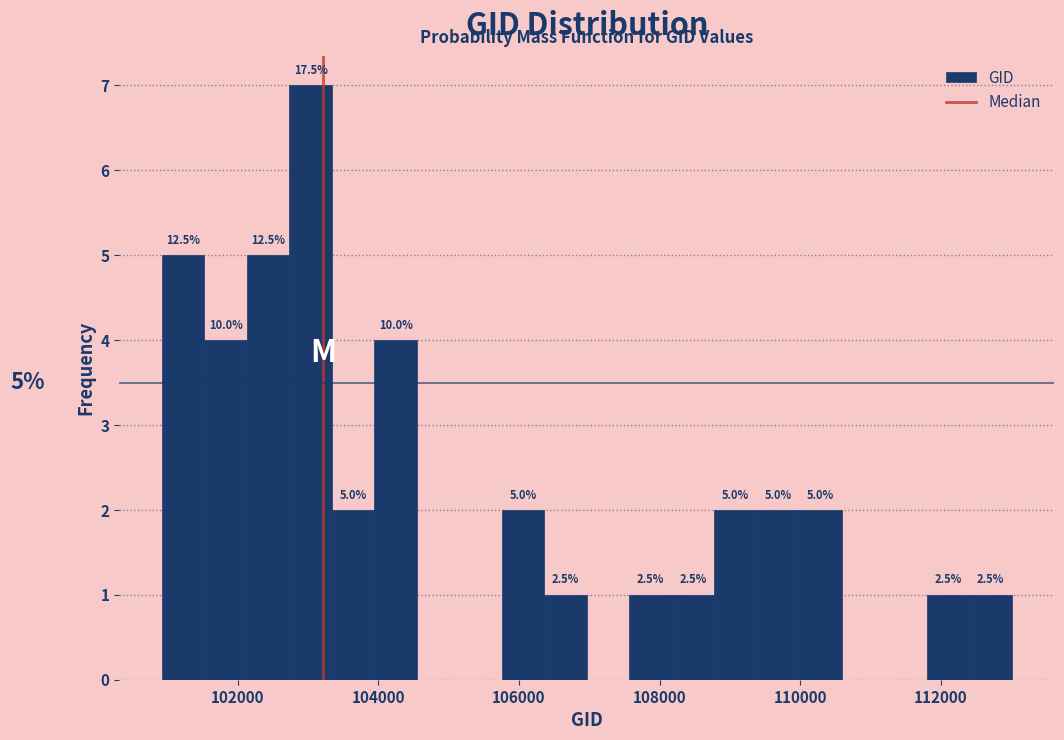

Around what value on the x-axis is the tallest bar? Give the approximate position of its centre, as read against the axis.

103000